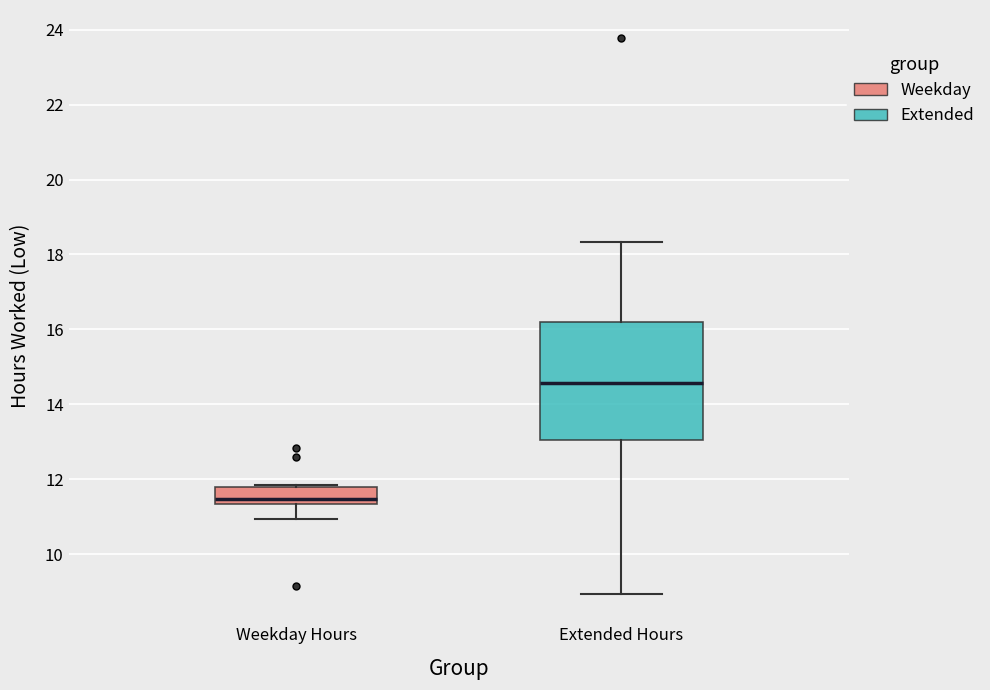

Comparing the boxes themselves (not the whiskers), which one is the tallest?

Extended Hours